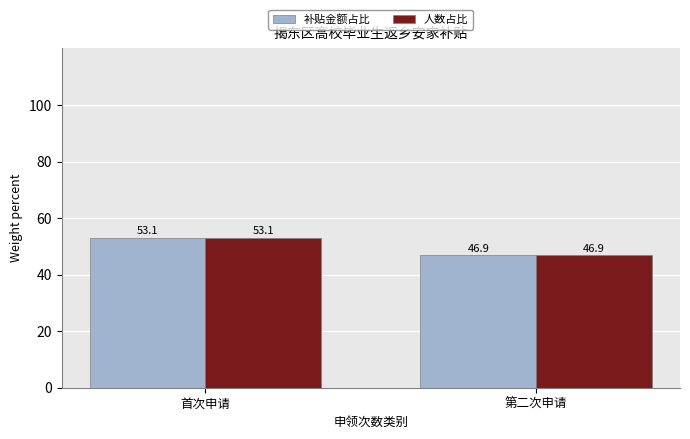

What is the maximum value for 人数占比?

53.1